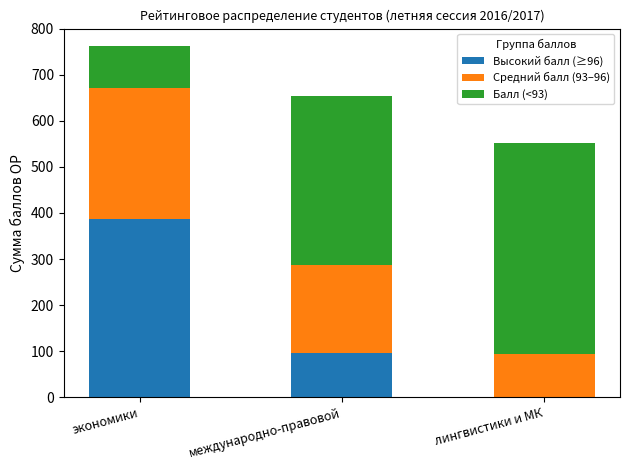

Which category has the highest value in the Высокий балл (≥96) series?

экономики